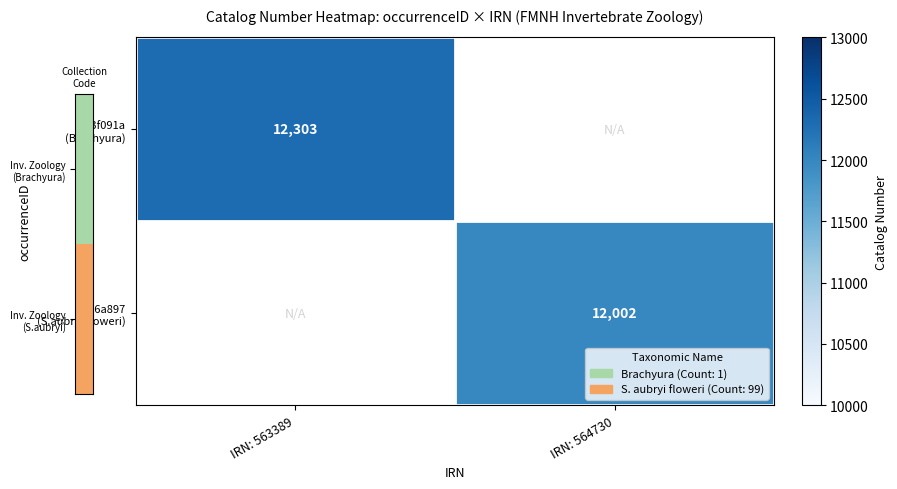

Rank the series by their average value, from highest to lowest.

e83f091a (Brachyura), 1d66a897 (S.aubryi floweri)